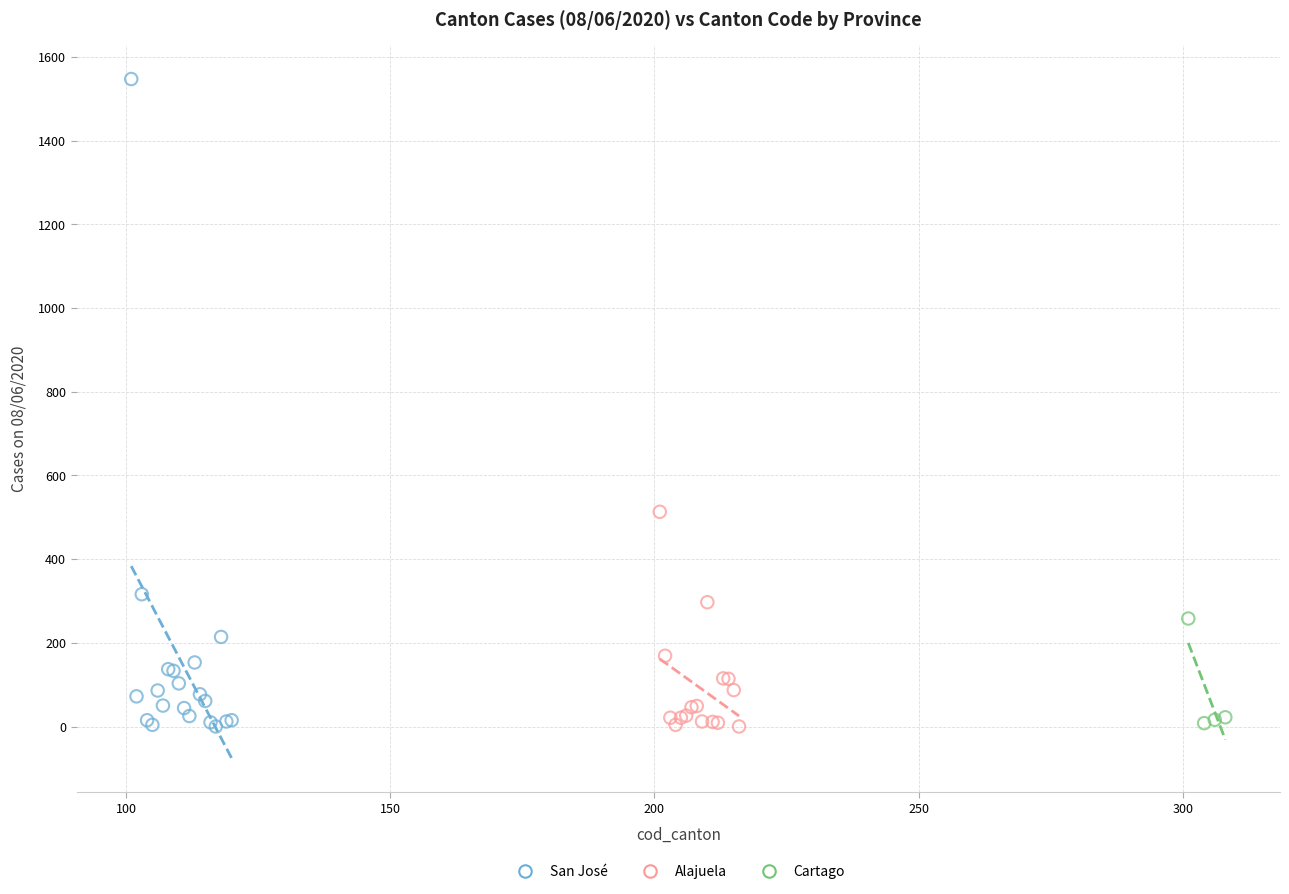

Which series contains the highest Y value?

San José